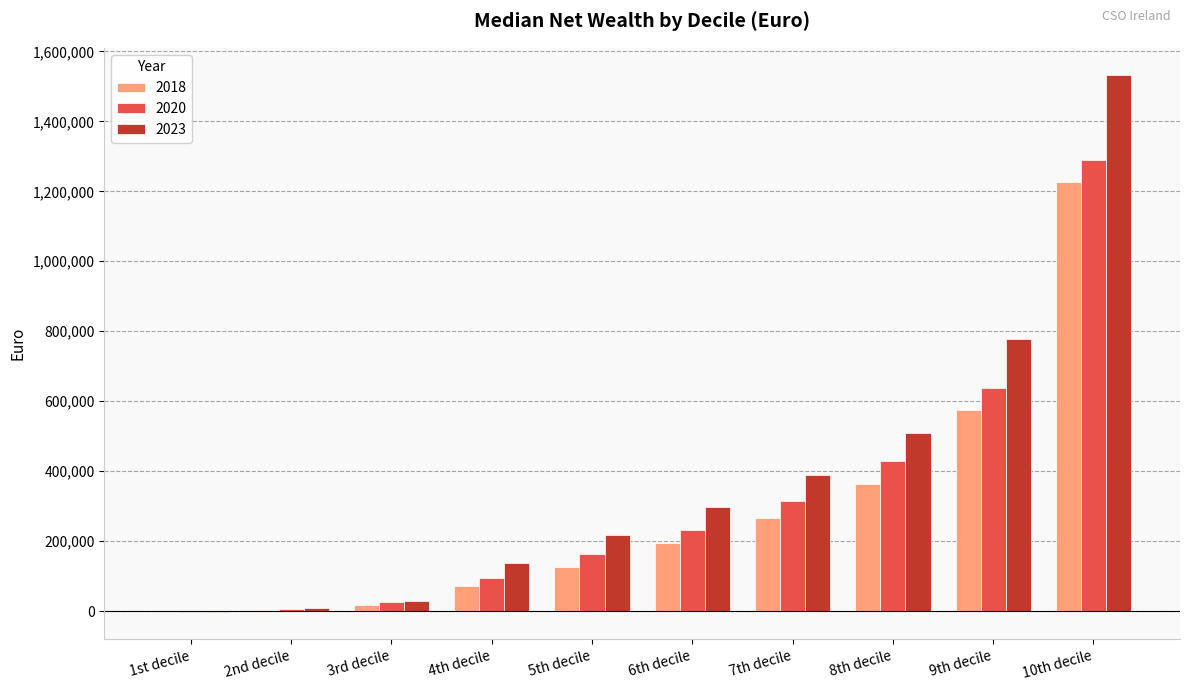

Which category has the highest value in the 2018 series?

10th decile